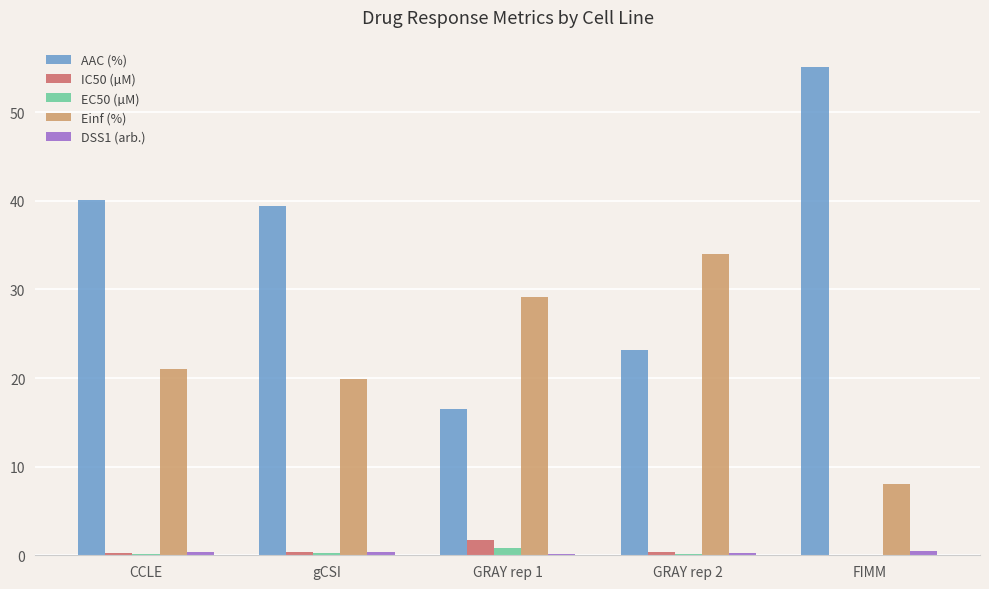

What is the greatest value displayed?

55.1